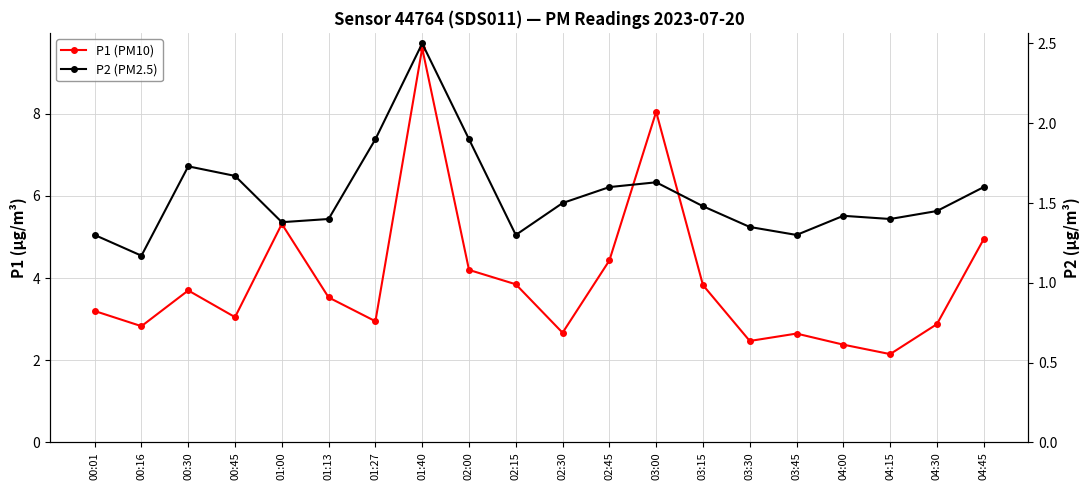

What is the label of the 8th point from the right?

03:00